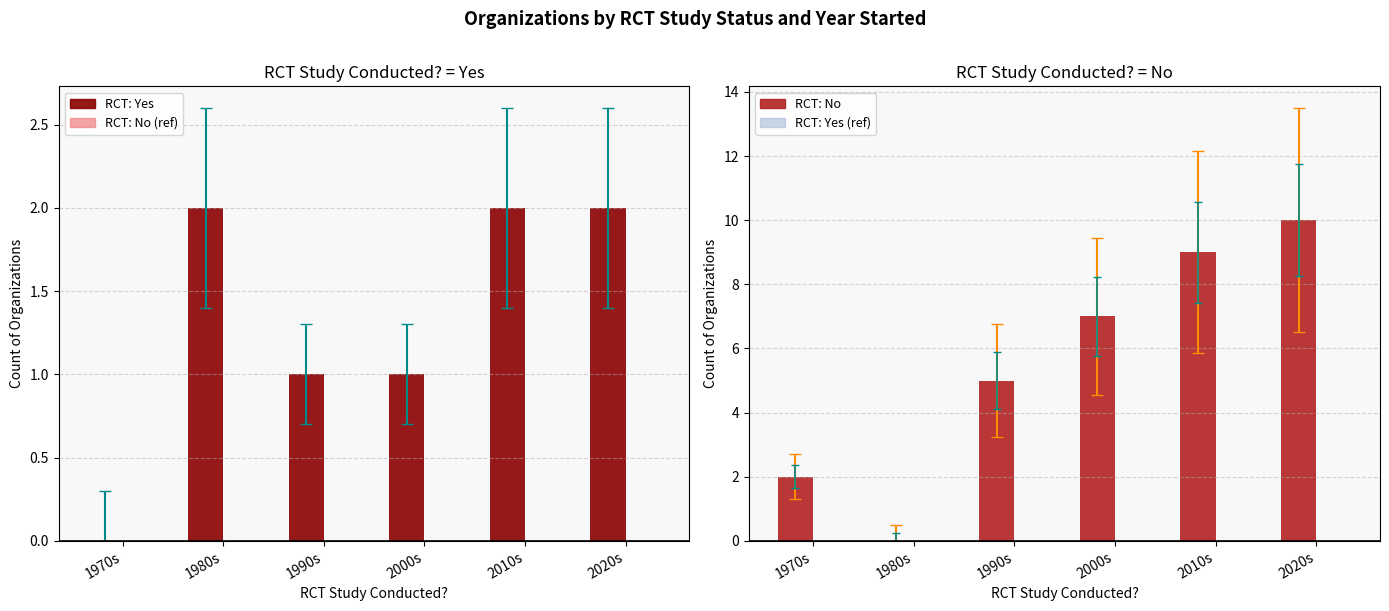

Between 1970s and 2010s, which series saw the biggest shift?

RCT: No